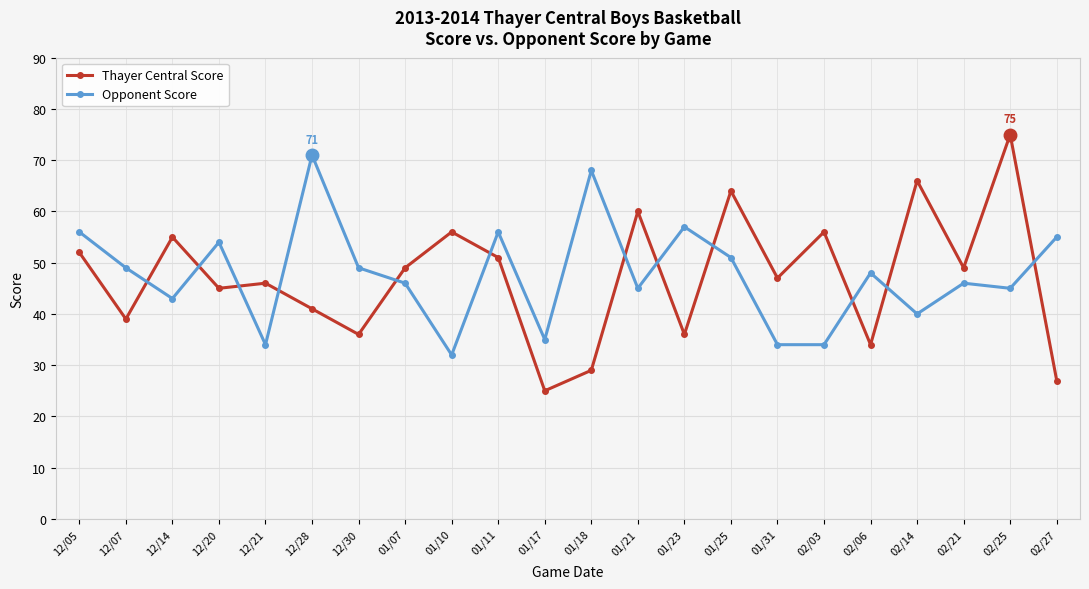

Between 01/18 and 01/21, which series saw the biggest shift?

Thayer Central Score